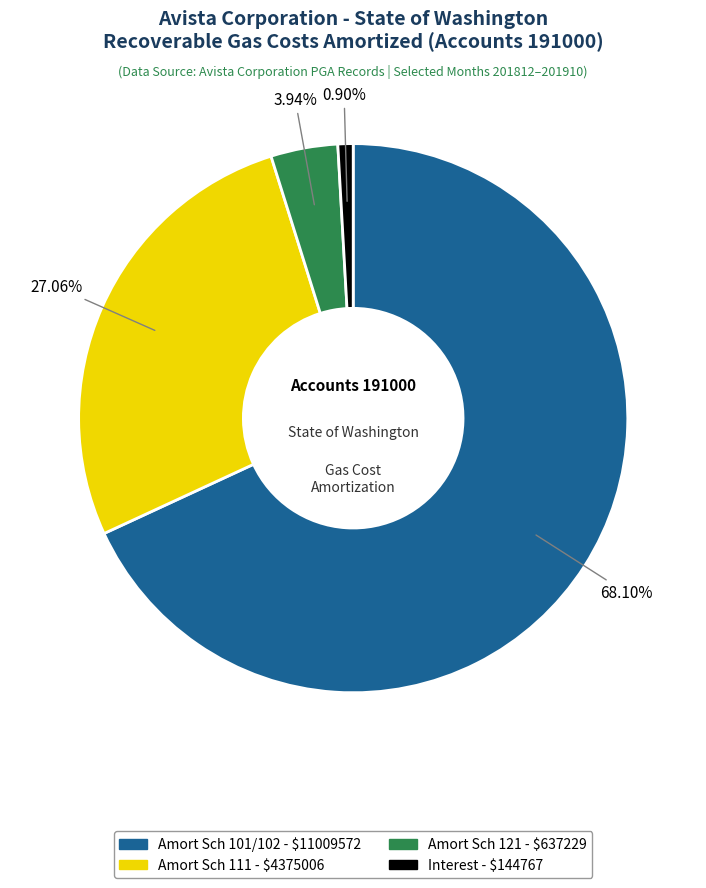

Is there any slice that represents more than half of the pie?

Yes